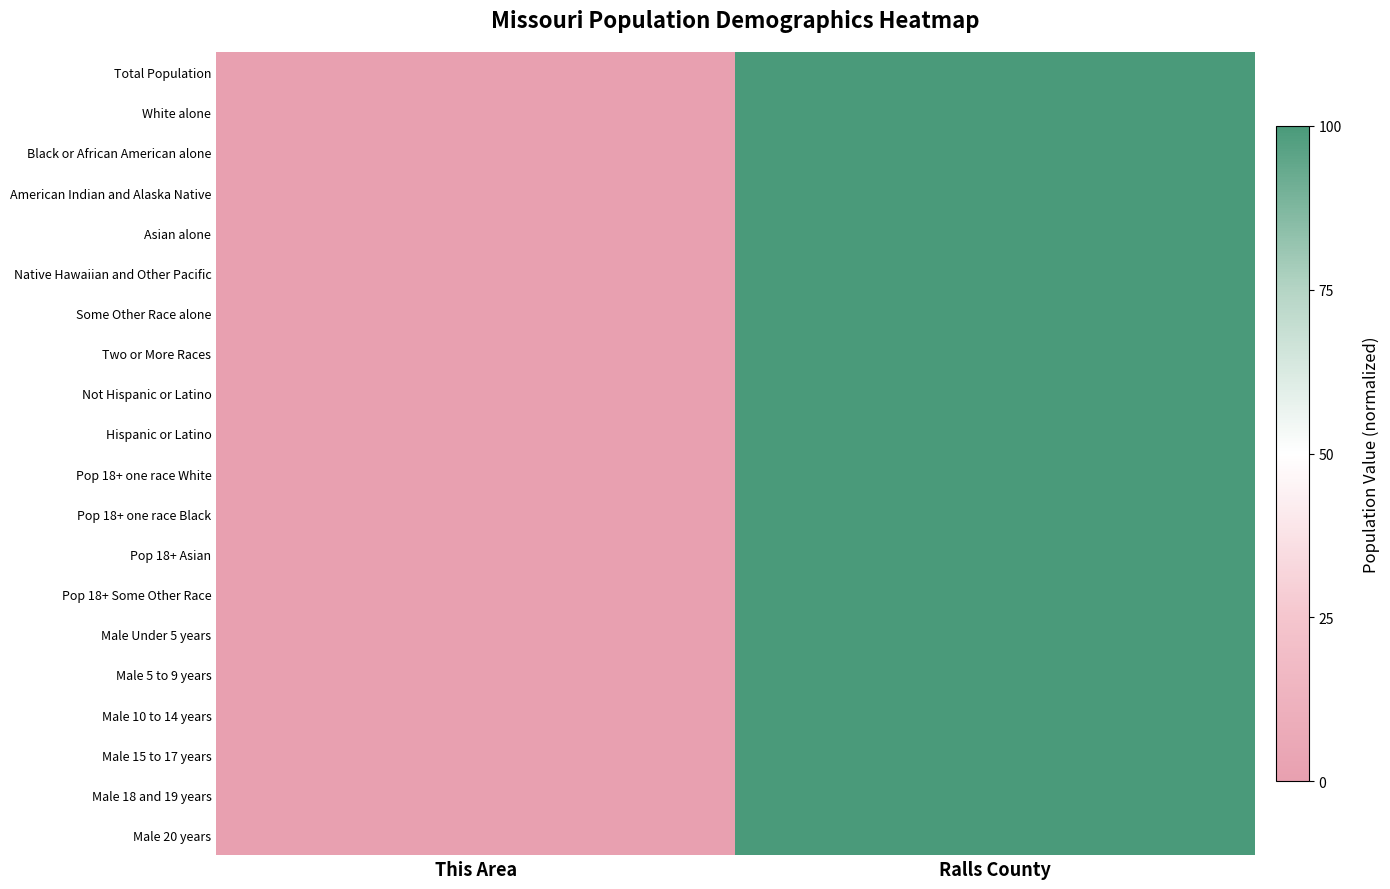

Which series has the largest total across all categories?

Total Population